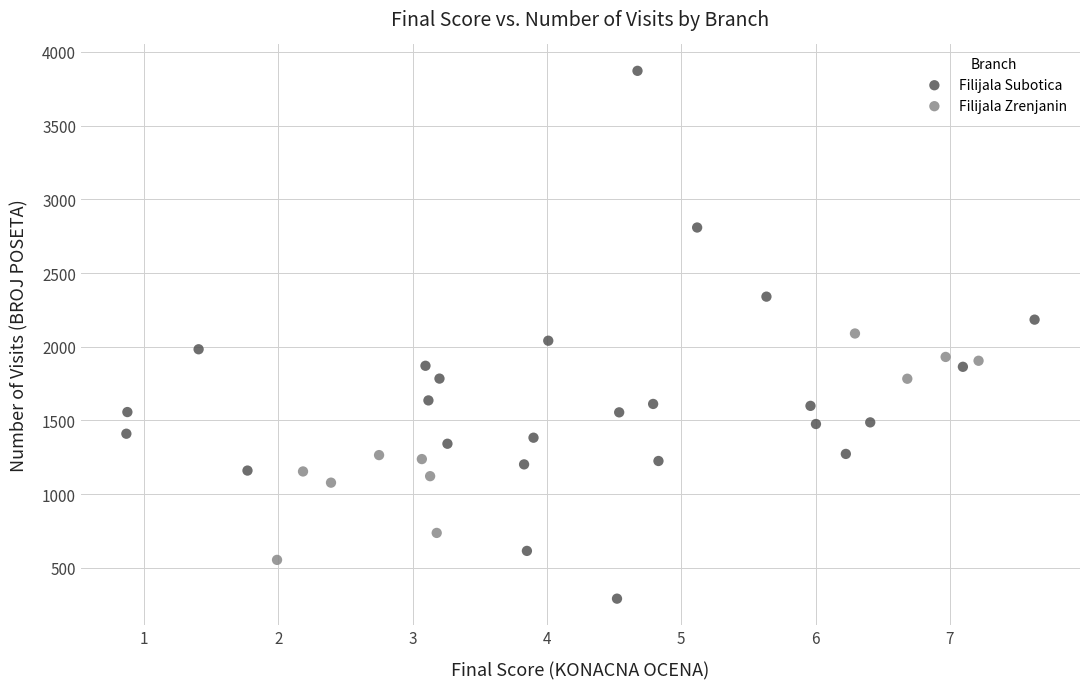

Which series contains the highest Y value?

Filijala Subotica